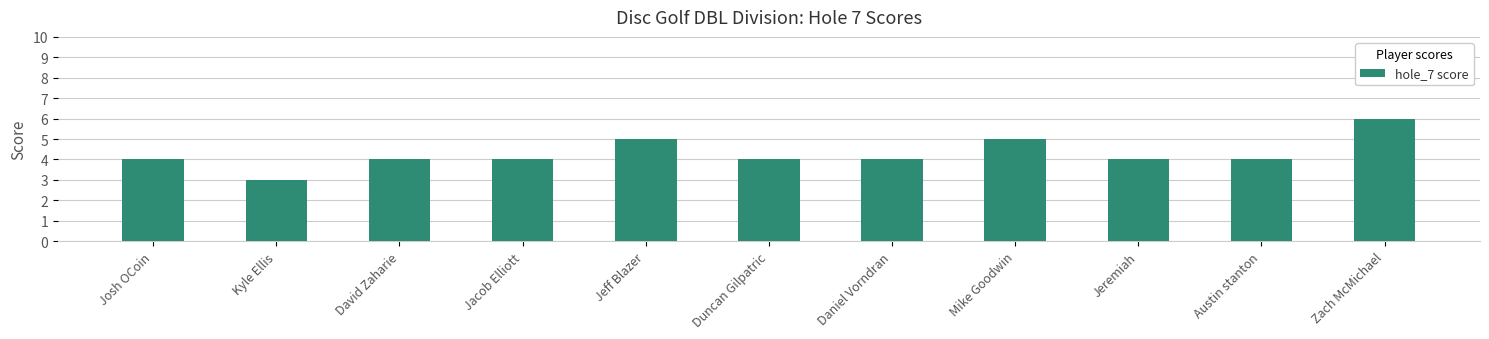

How many categories are shown in the chart?

11